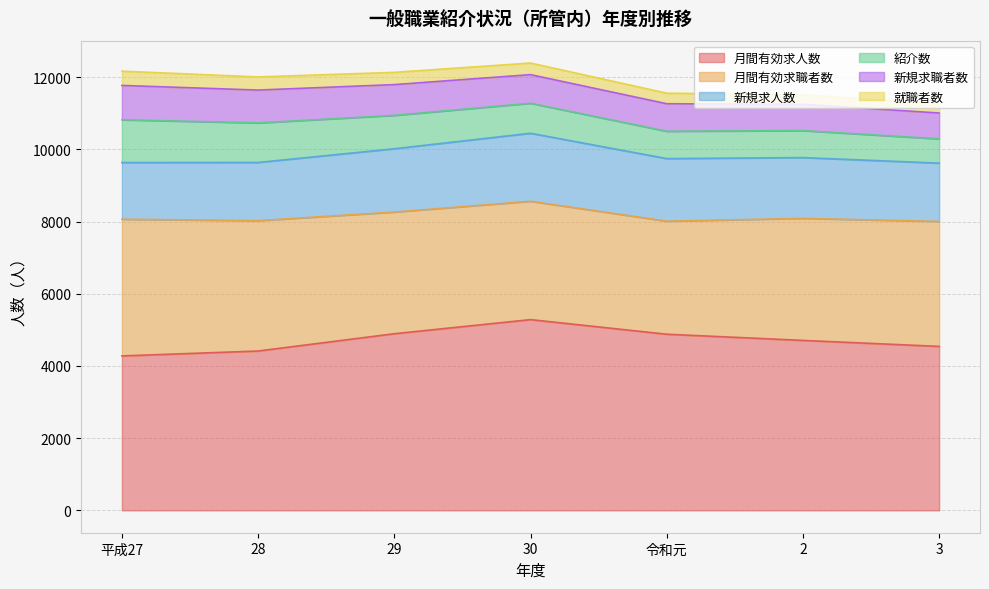

What is the minimum value shown in the chart?

257